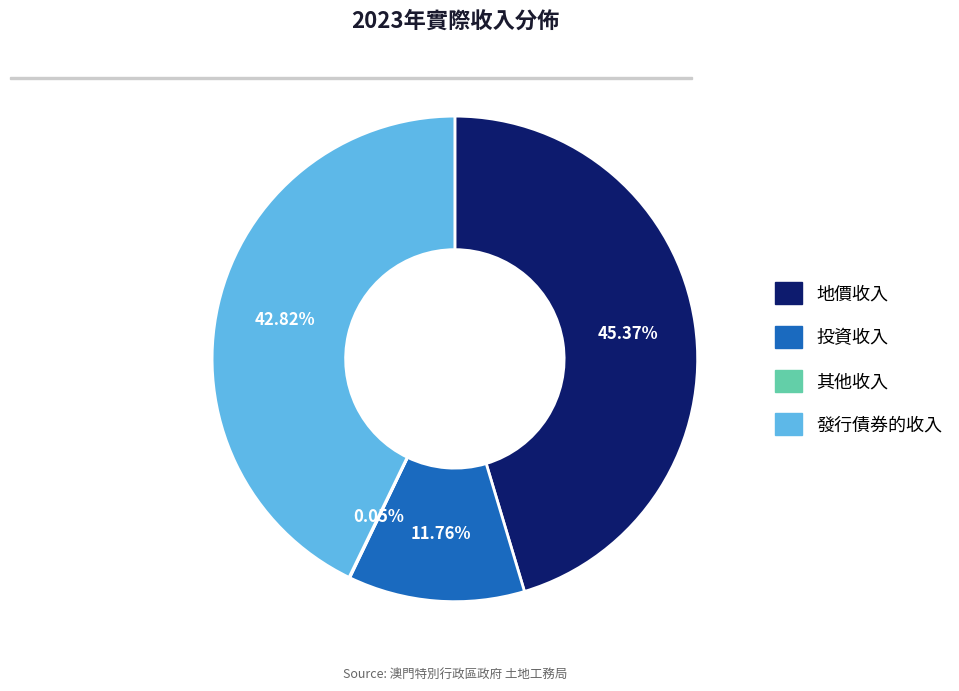

Is the sum of 投資收入 and 發行債券的收入 greater than half?

Yes